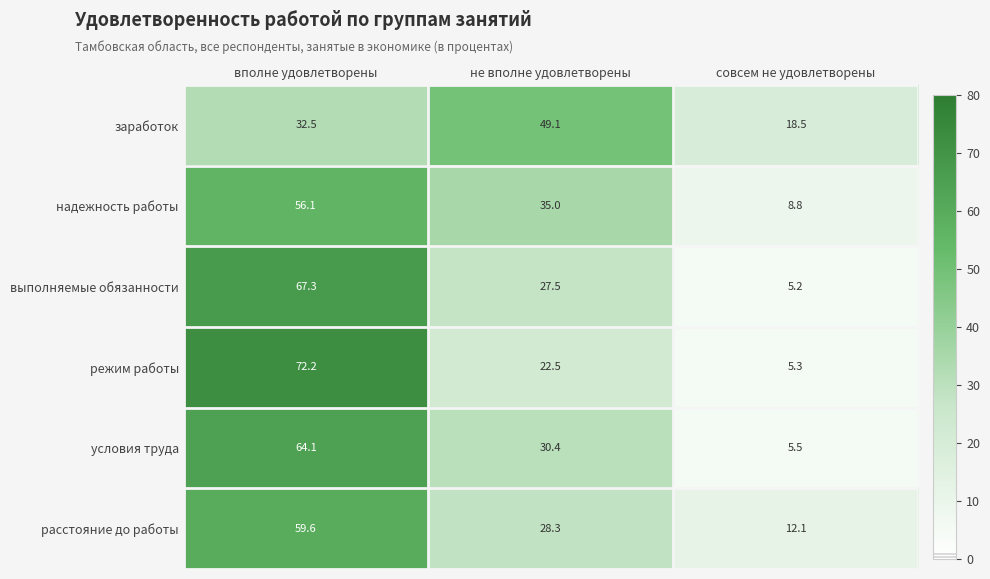

True or false: надежность работы has a value of 56.1 at вполне удовлетворены.

True